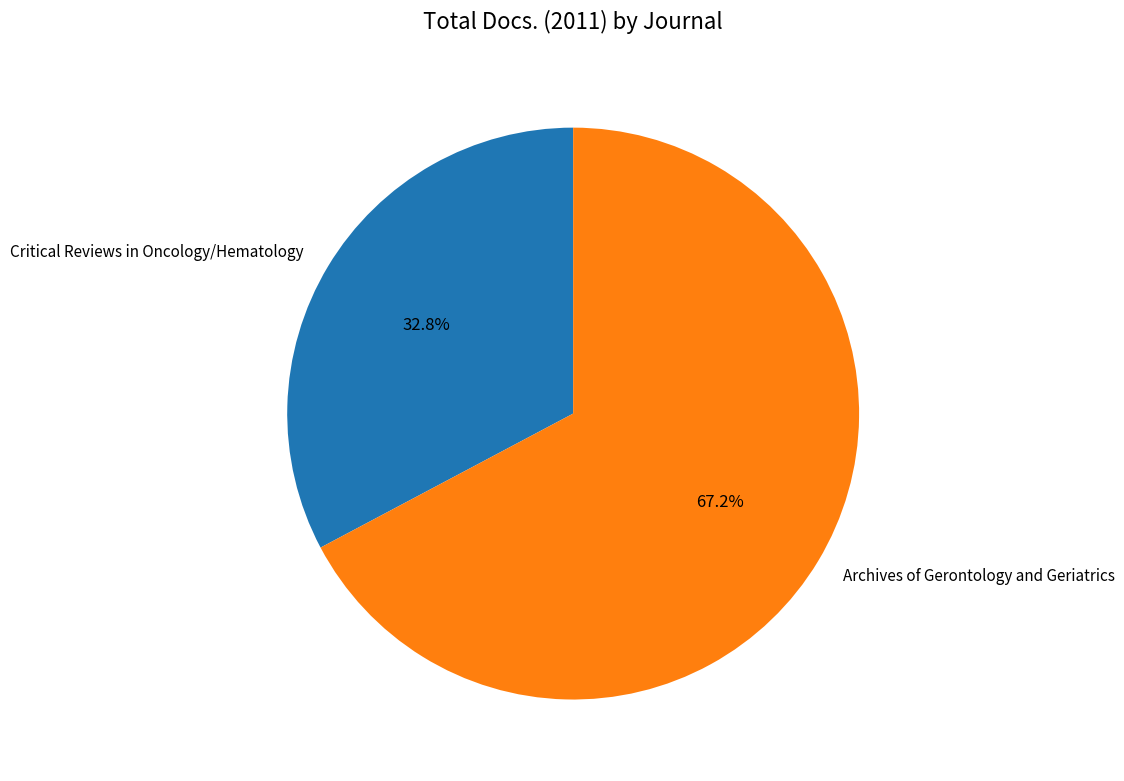

Is the sum of Archives of Gerontology and Geriatrics and Critical Reviews in Oncology/Hematology greater than half?

Yes